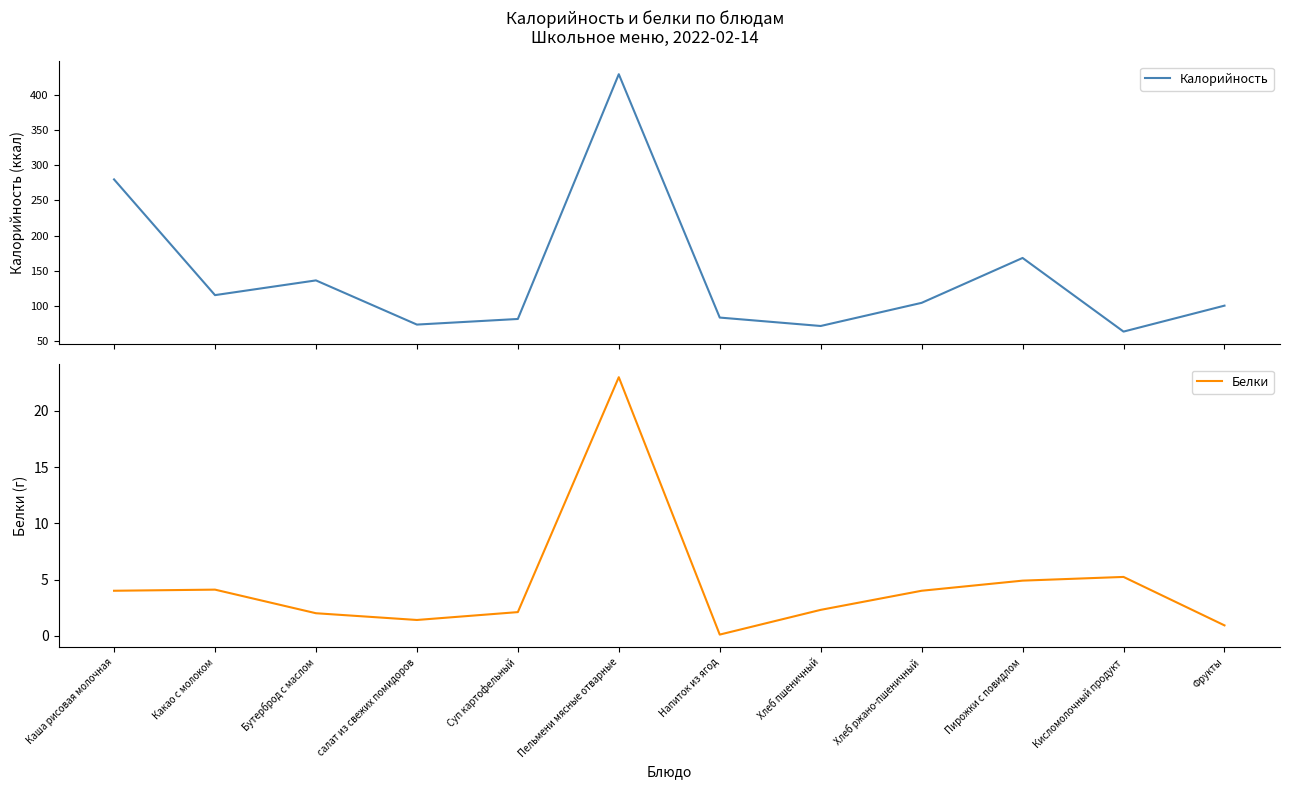

What is the value of the Калорийность point at the 6th from the left?

430.0